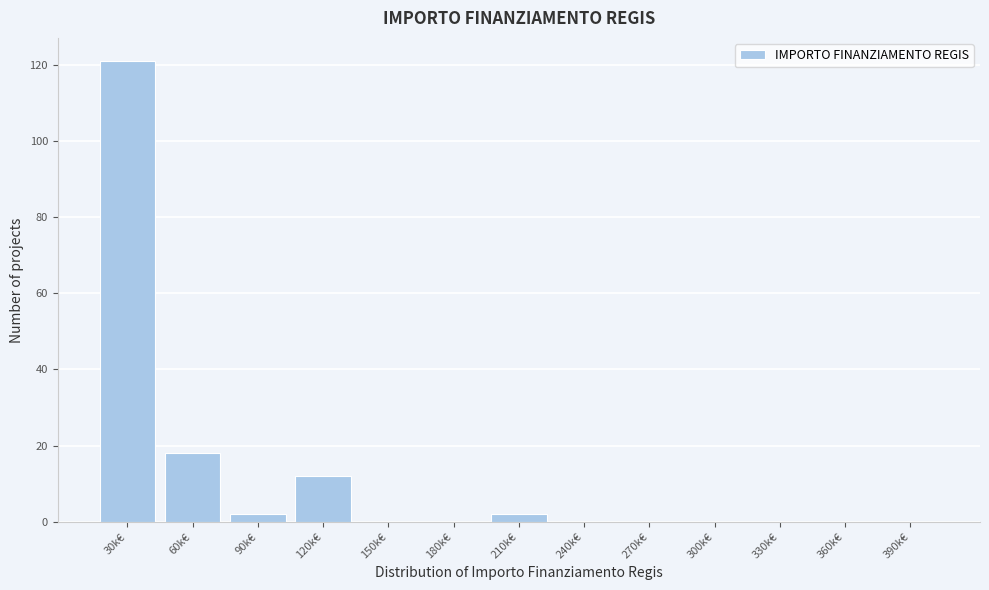

Reading left to right, transcribe all the data shown in this chart.

30k€=121	60k€=18	90k€=2	120k€=12	150k€=0	180k€=0	210k€=2	240k€=0	270k€=0	300k€=0	330k€=0	360k€=0	390k€=0